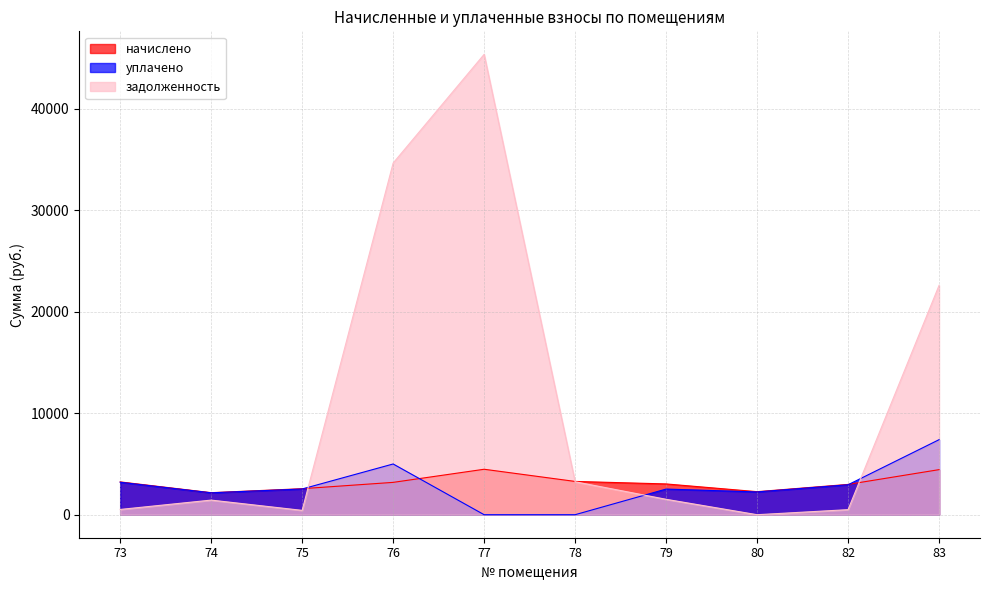

In уплачено, how many points are lower than both neighbors (excluding endpoints)?

2